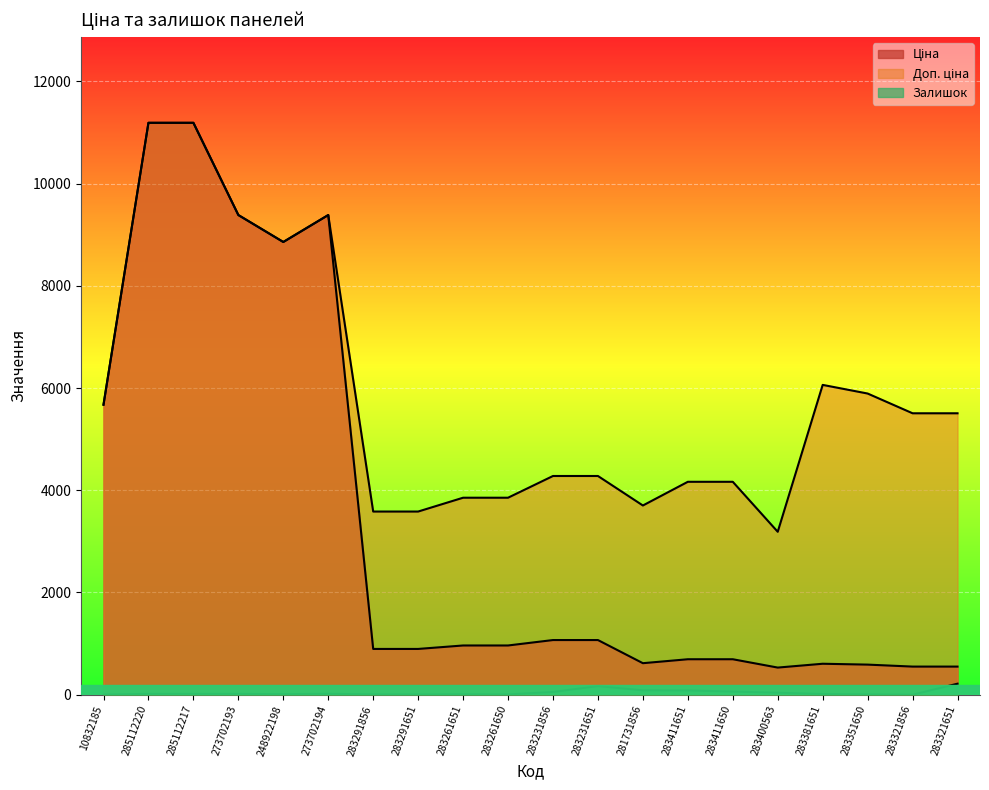

At how many categories does at least one series exceed 9474?

2